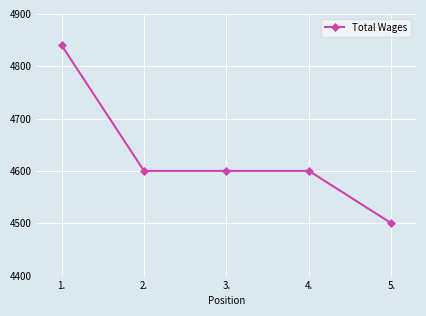

At which label does the data first exceed 4600?

1.